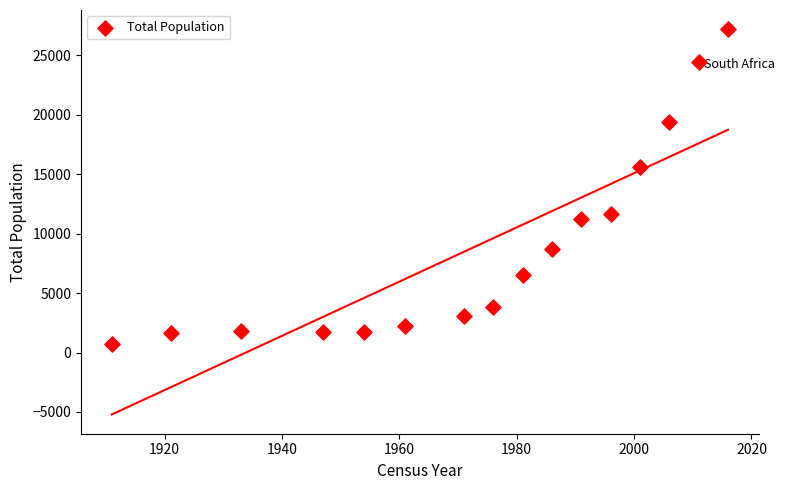

What is the range of X values (max minus min)?

105